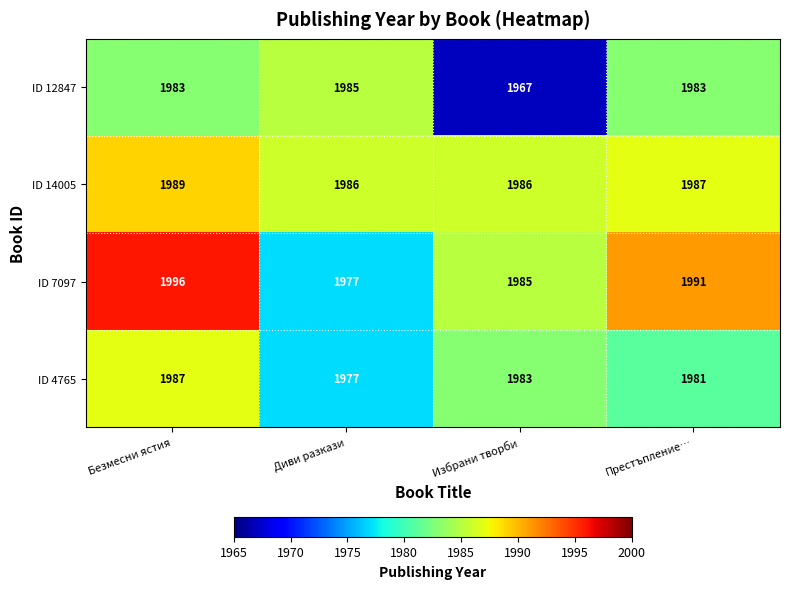

How many series are shown in this chart?

4